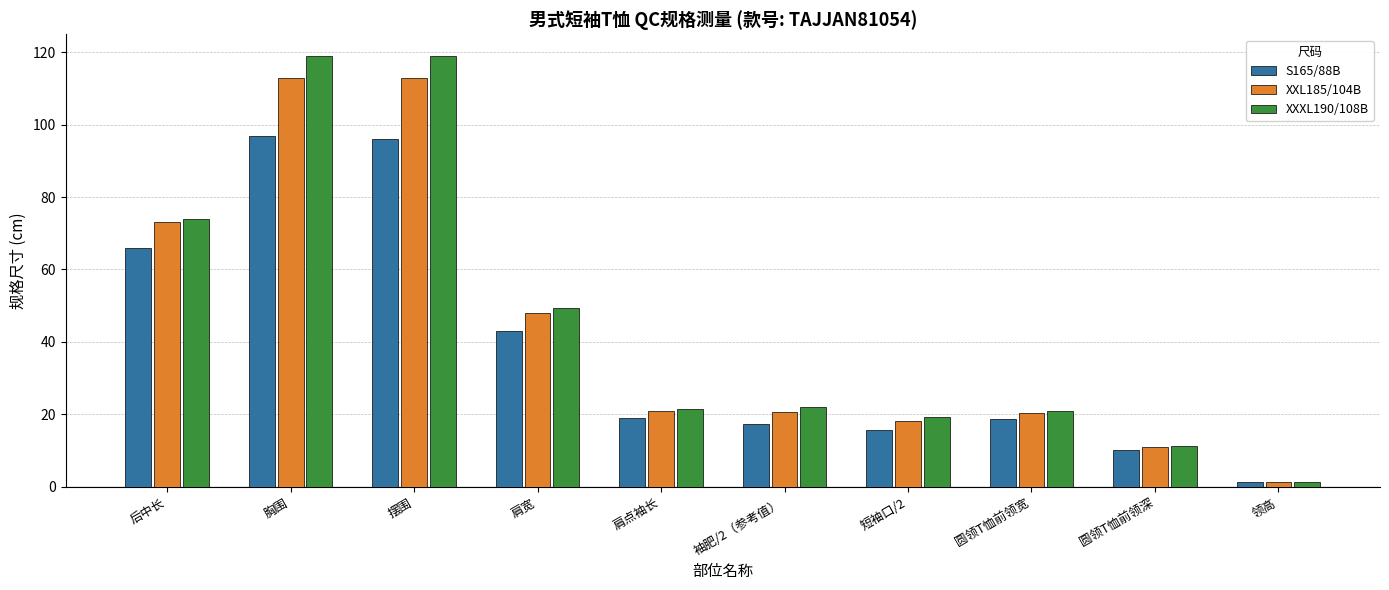

List the series in order of their peak value, lowest first.

S165/88B, XXL185/104B, XXXL190/108B